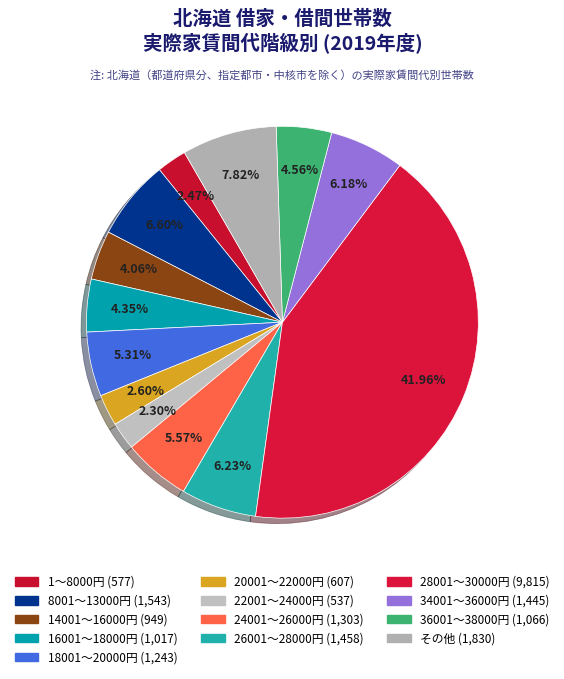

How many segments does this pie chart have?

13